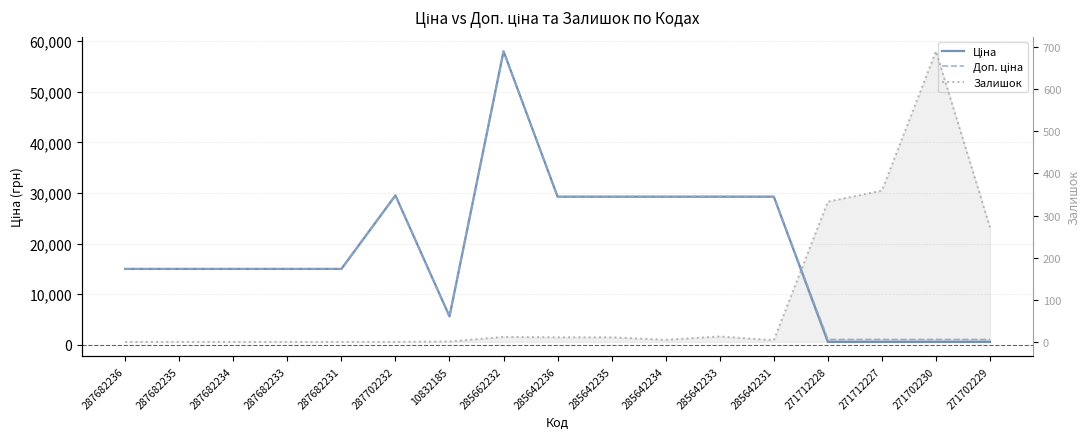

At 271712228, list the series in order from largest to smallest.

Доп. ціна, Ціна, Залишок